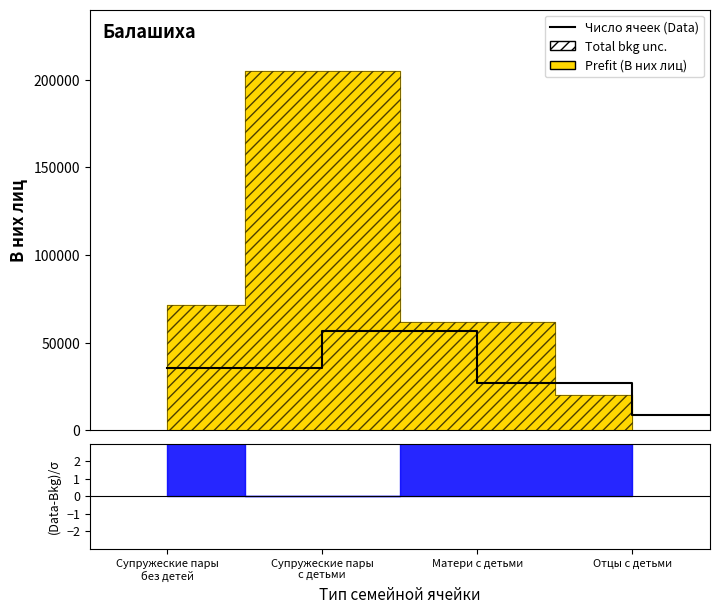

What is the smallest value displayed?

8803